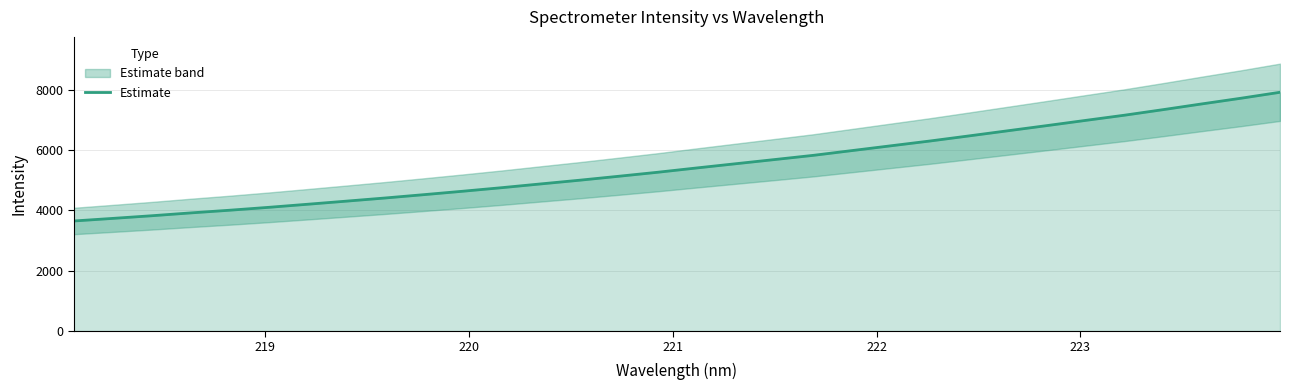

What is the maximum value for Estimate?

7919.2